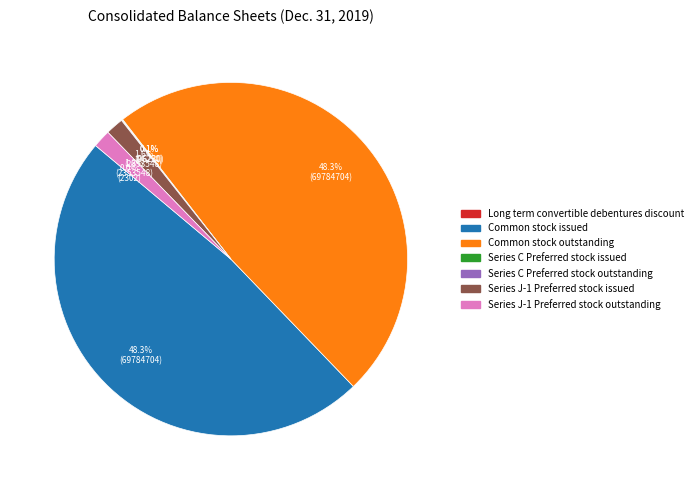

Is there a majority slice in this chart?

No